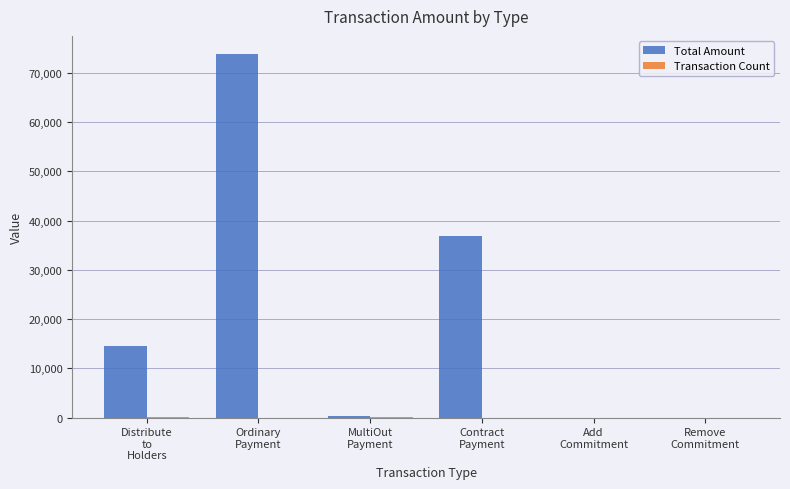

What is the maximum value shown in the chart?

73810.3